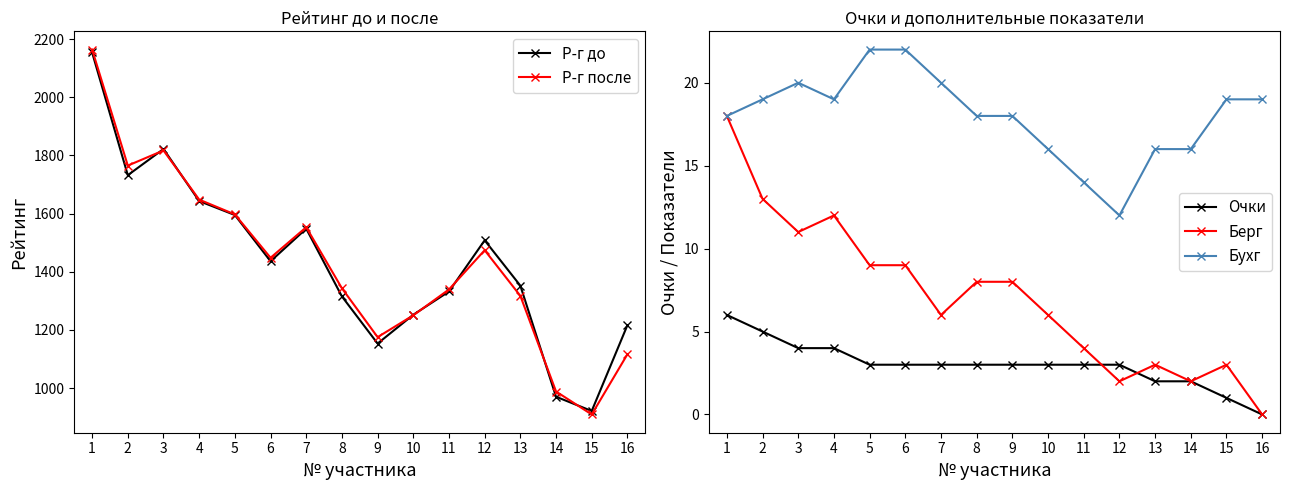

Which has a higher value, 8 or 5?

5